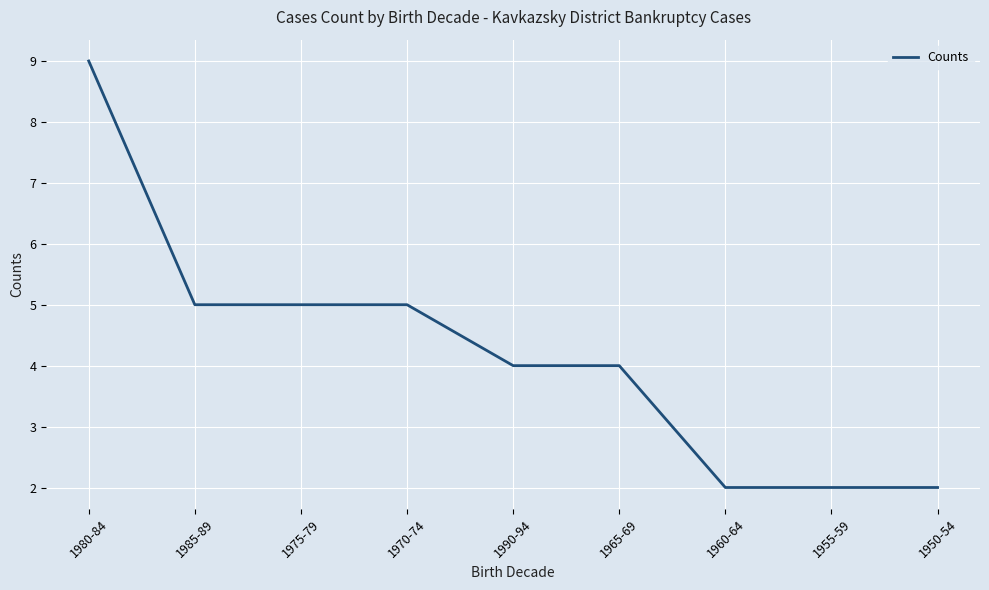

What is the difference between the maximum and minimum values?

7